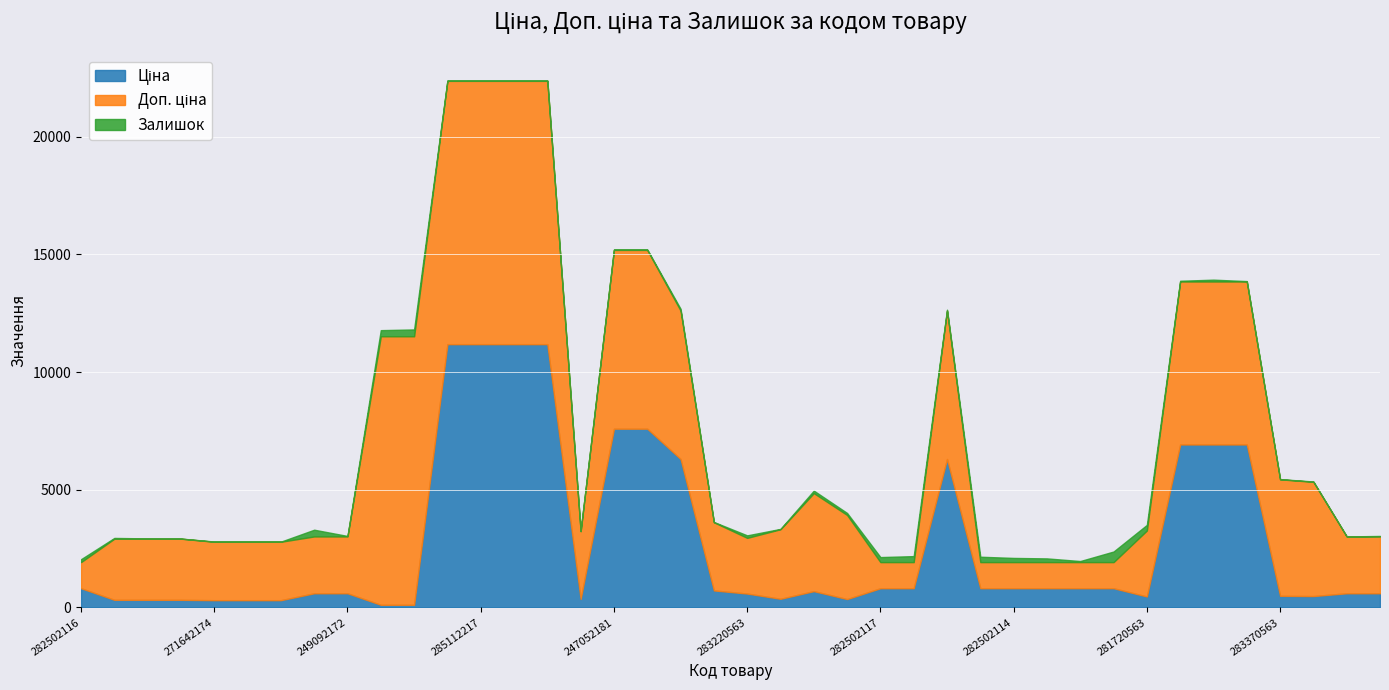

Rank the series by their maximum value, from highest to lowest.

Доп. ціна, Ціна, Залишок